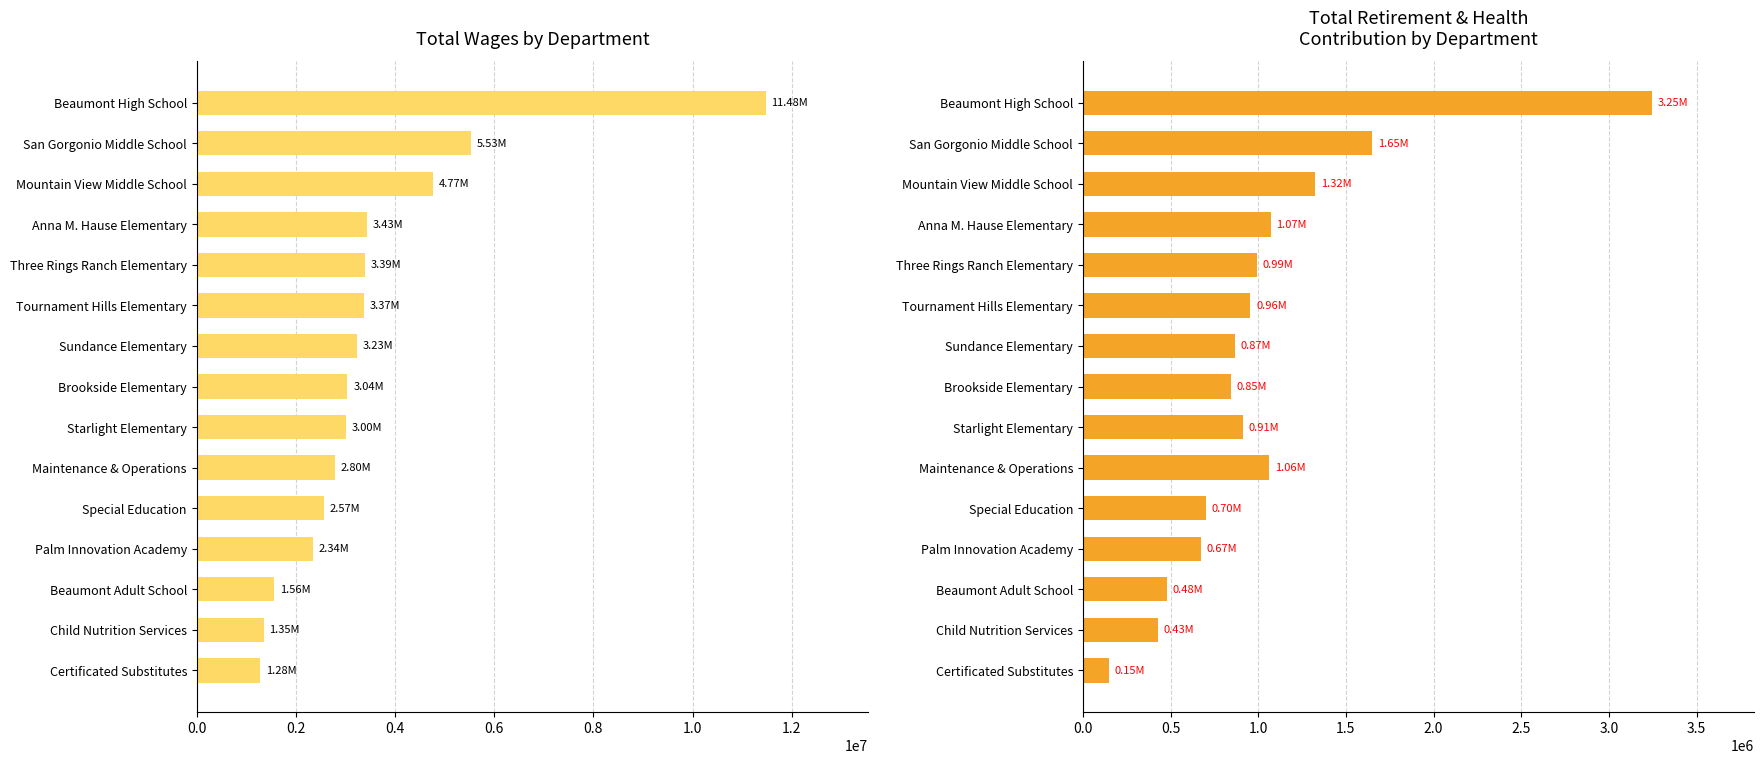

How many bars are there in total?

30